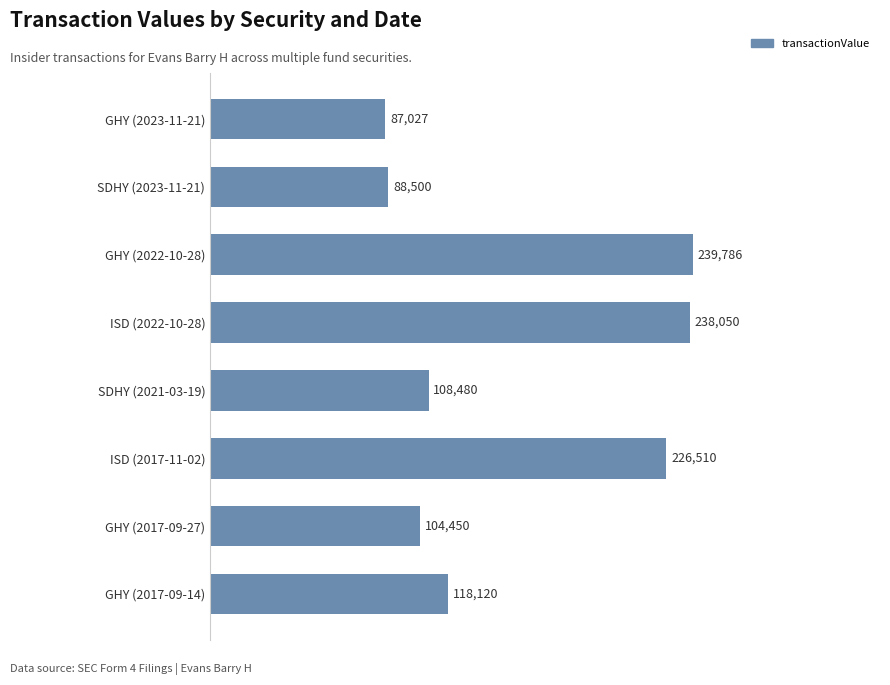

Reading top to bottom, what are all the values shown in this chart?

GHY (2023-11-21)=87027	SDHY (2023-11-21)=88500	GHY (2022-10-28)=239786	ISD (2022-10-28)=238050	SDHY (2021-03-19)=108480	ISD (2017-11-02)=226510	GHY (2017-09-27)=104450	GHY (2017-09-14)=118120